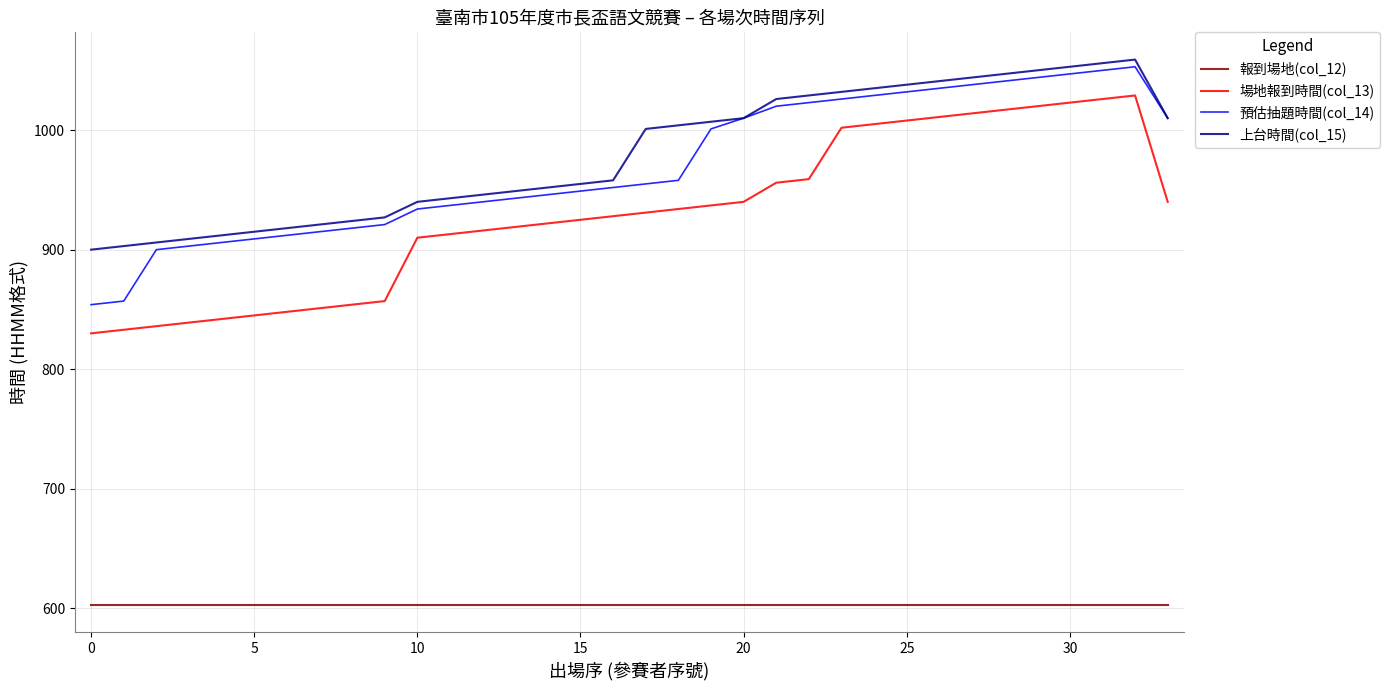

What is the greatest value displayed?

1059